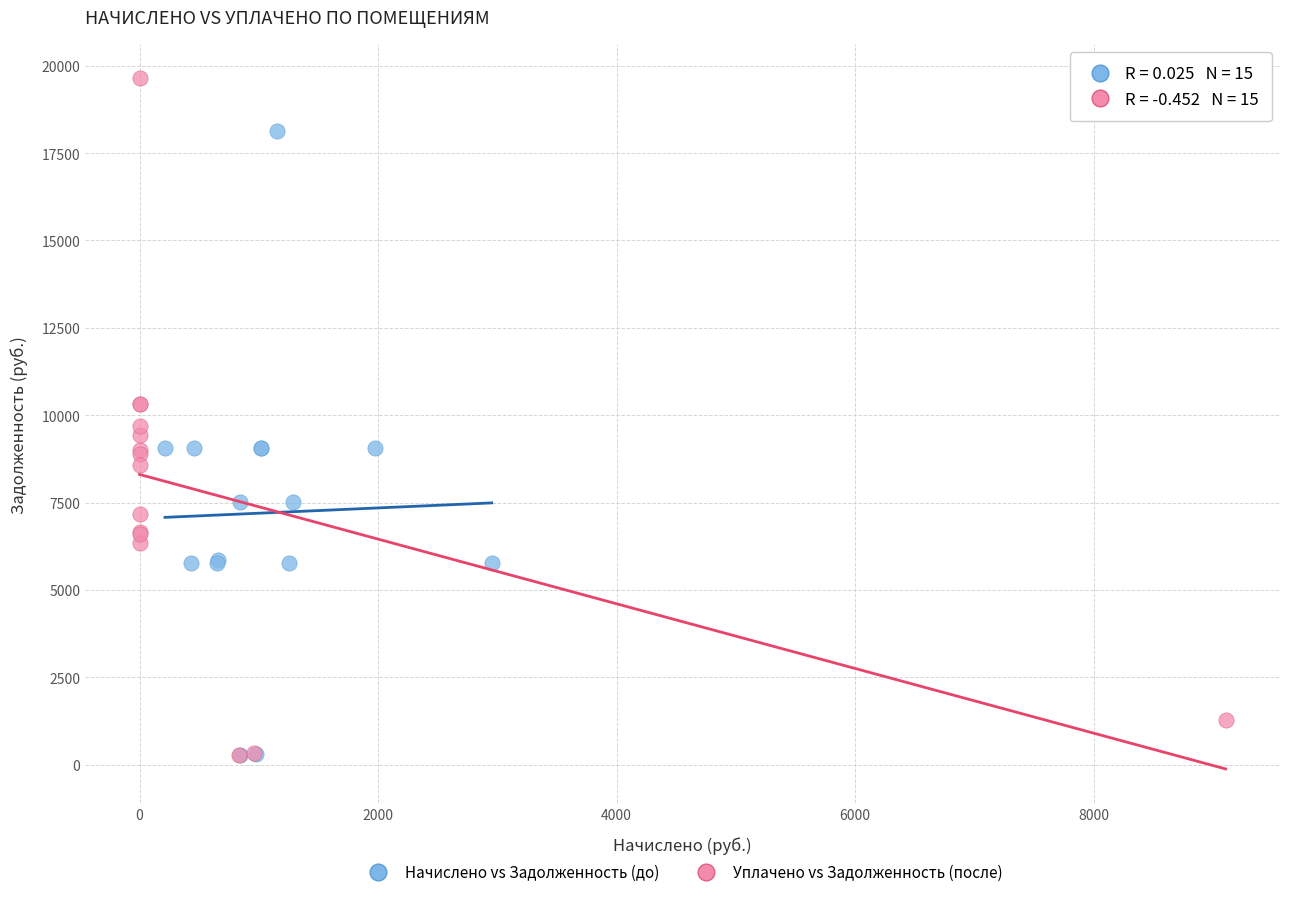

What are all the series names shown in the legend?

Начислено vs Задолженность (до), Уплачено vs Задолженность (после)